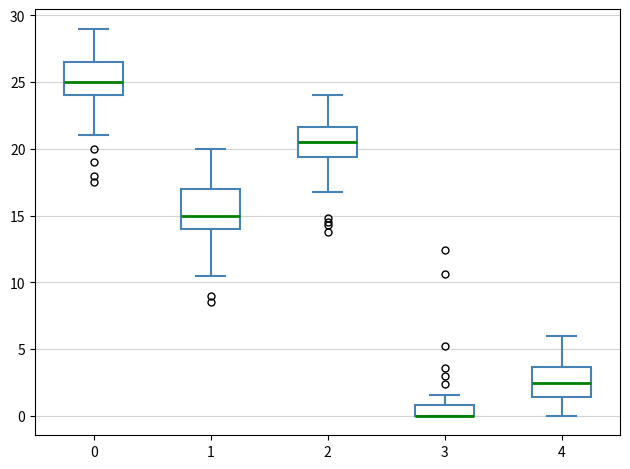

Where is the lower edge of the box at x = 0 on the y-axis? The values are not printed on the chart, so give them approximately, as read against the axis.

24.0